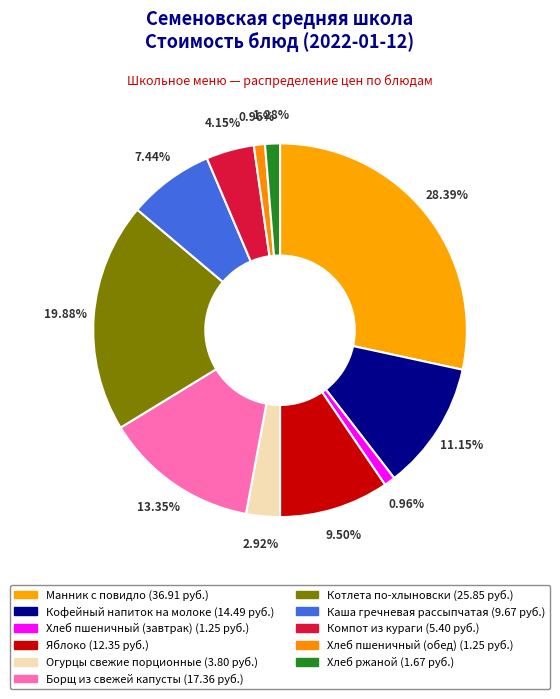

How many slices are in this pie chart?

11